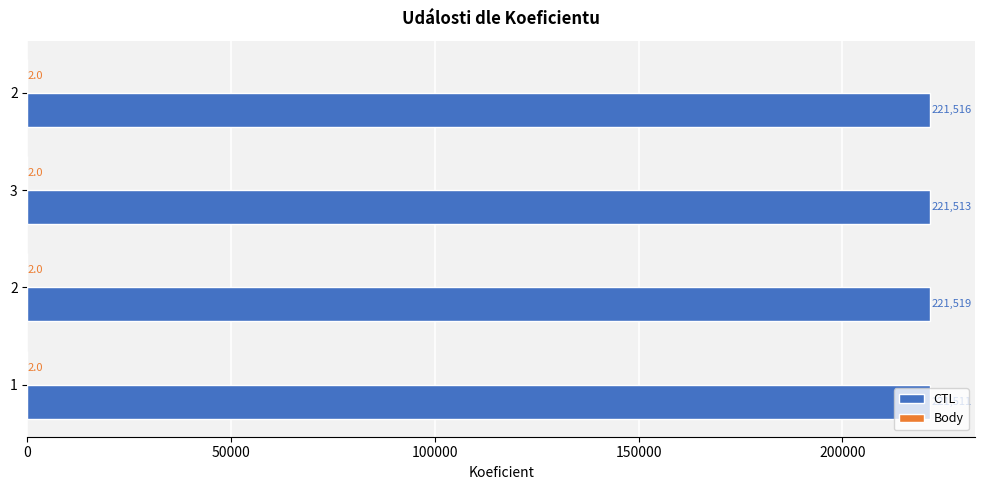

Count the number of categories in the chart.

4